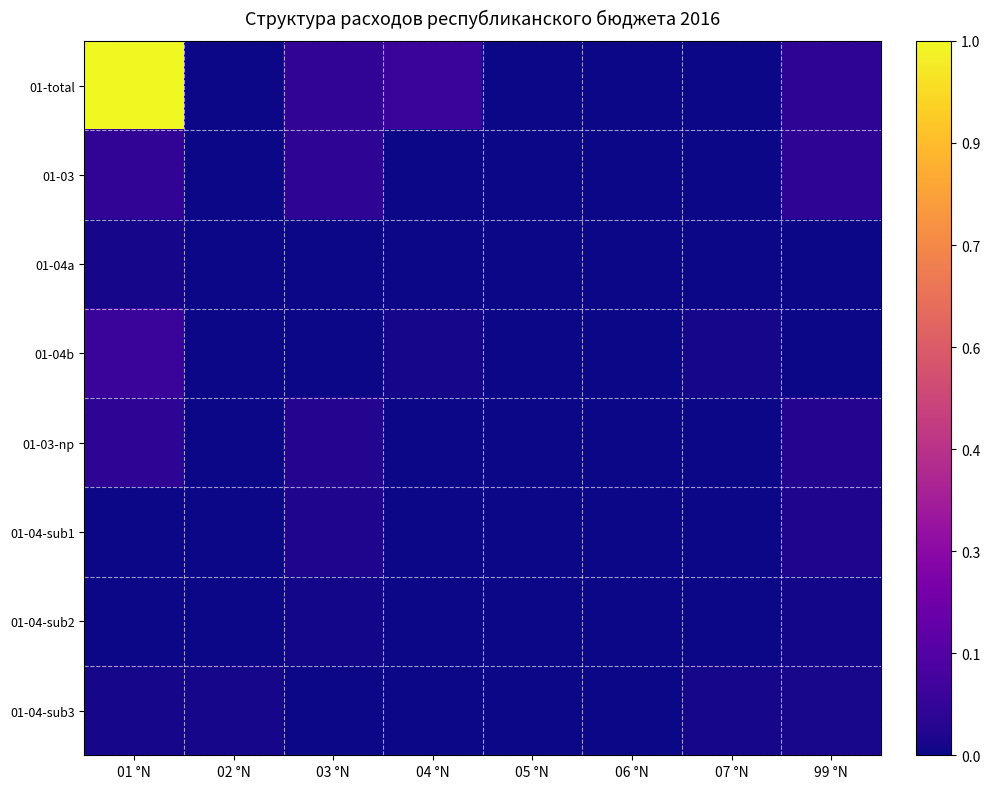

Reading left to right, extract all data points from this chart.

01-total: 01 °N=1002036.5	02 °N=0.0	03 °N=63397.2	04 °N=84506.0	05 °N=0.0	06 °N=0.0	07 °N=0.0	99 °N=57617.4
01-03: 01 °N=63397.2	02 °N=0.0	03 °N=57617.4	04 °N=80.5	05 °N=0.0	06 °N=0.0	07 °N=0.0	99 °N=57617.4
01-04a: 01 °N=12836.5	02 °N=0.0	03 °N=1907.9	04 °N=983.0	05 °N=983.0	06 °N=0.0	07 °N=0.0	99 °N=1907.9
01-04b: 01 °N=84506.0	02 °N=0.0	03 °N=3871.9	04 °N=11773.0	05 °N=0.0	06 °N=0.0	07 °N=11773.0	99 °N=3871.9
01-03-np: 01 °N=57617.4	02 °N=0.0	03 °N=38522.9	04 °N=820.9	05 °N=0.0	06 °N=0.0	07 °N=0.0	99 °N=38522.9
01-04-sub1: 01 °N=80.5	02 °N=80.5	03 °N=30262.9	04 °N=0.0	05 °N=0.0	06 °N=0.0	07 °N=0.0	99 °N=30262.9
01-04-sub2: 01 °N=983.0	02 °N=983.0	03 °N=8260.0	04 °N=0.0	05 °N=983.0	06 °N=0.0	07 °N=0.0	99 °N=8260.0
01-04-sub3: 01 °N=11773.0	02 °N=11773.0	03 °N=2919.2	04 °N=0.0	05 °N=0.0	06 °N=0.0	07 °N=11773.0	99 °N=16175.3